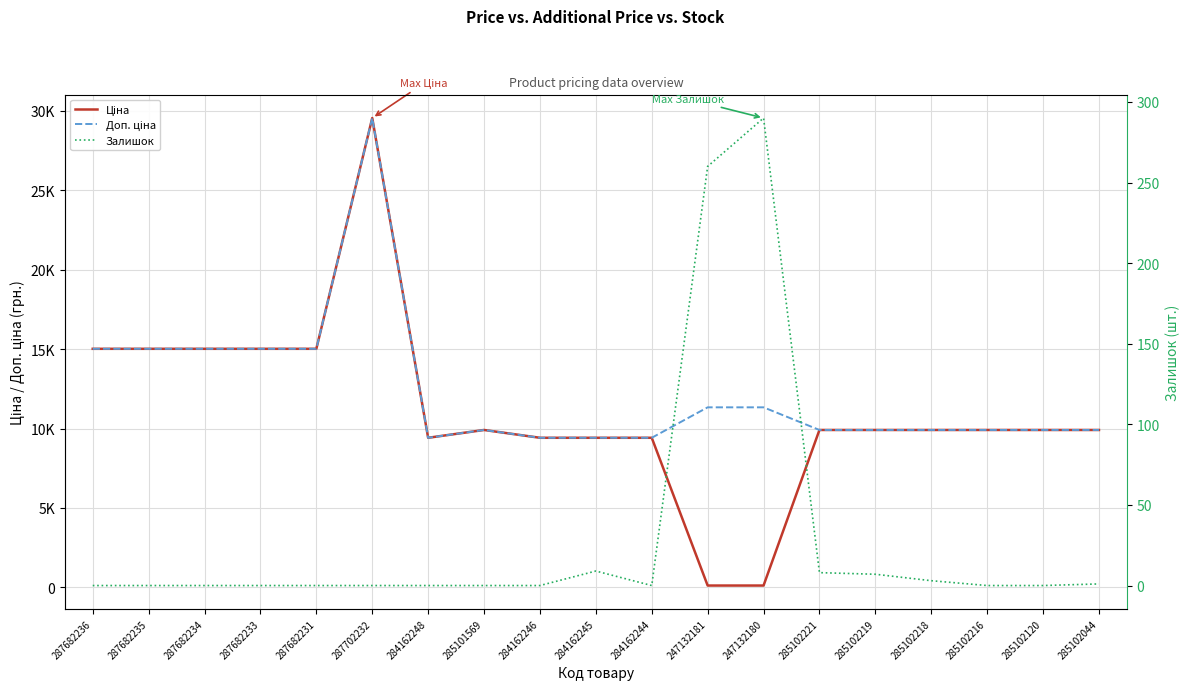

True or false: Залишок and Доп. ціна intersect in this chart.

False